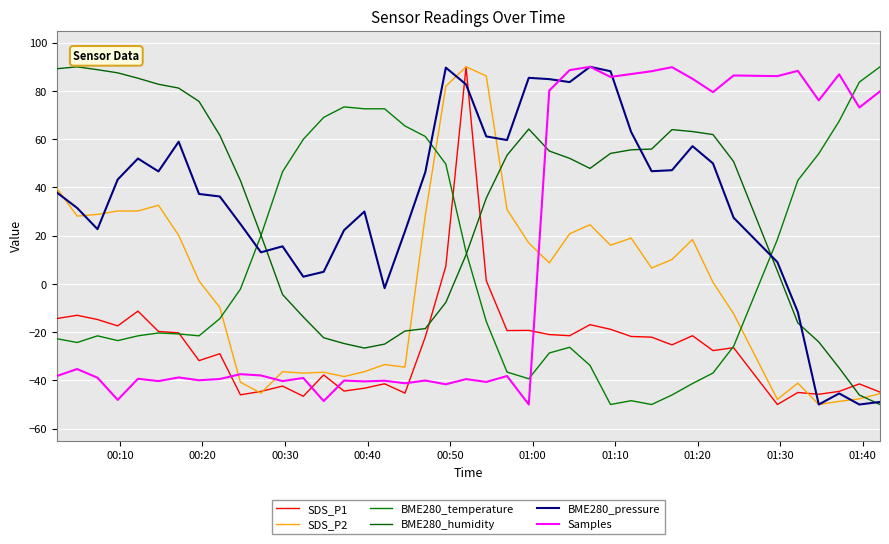

Does the chart have visible grid lines?

Yes